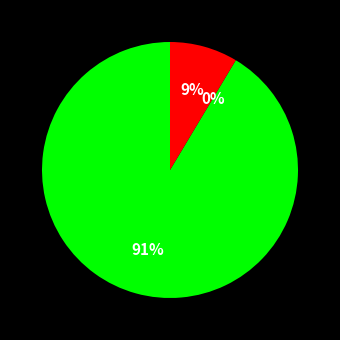

What percentage do Mon_4 and Thu_4 together represent?

8.4%